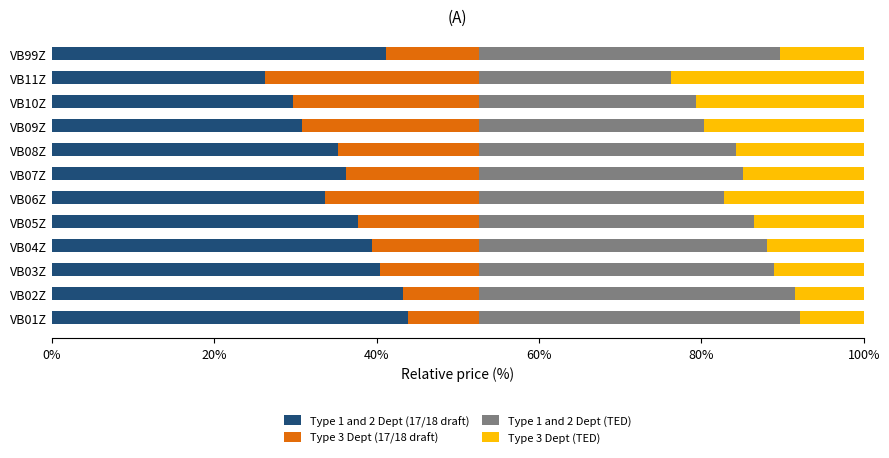

What is the sum of all Type 1 and 2 Dept (17/18 draft) values?

437.8